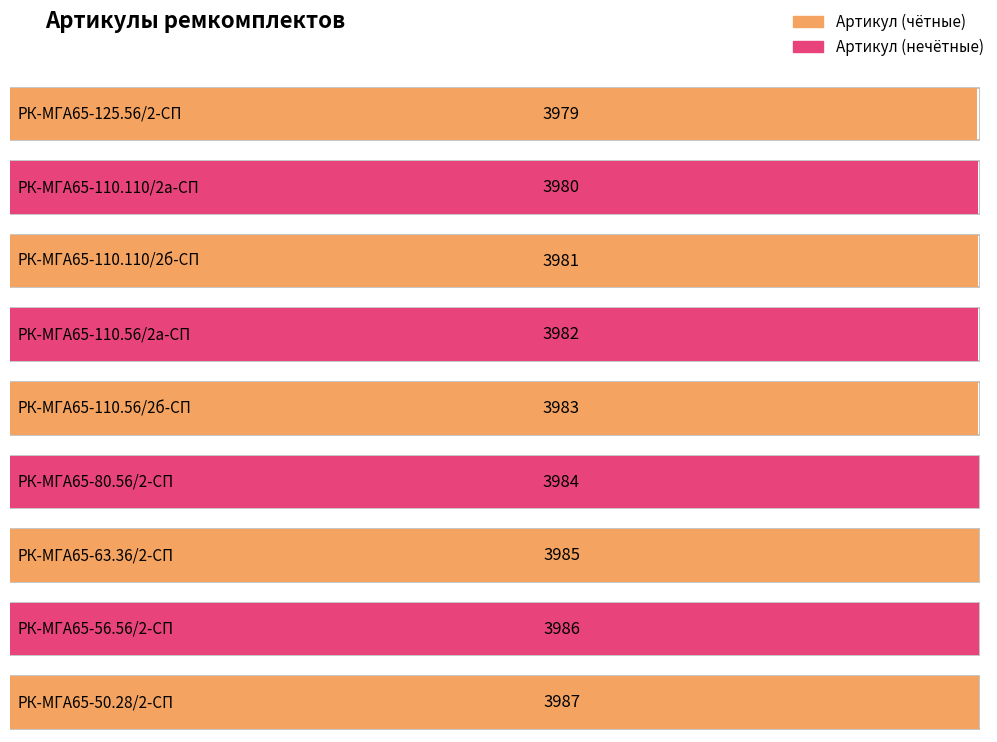

What value does the data have at РК-МГА65-110.110/2б-СП?

3981